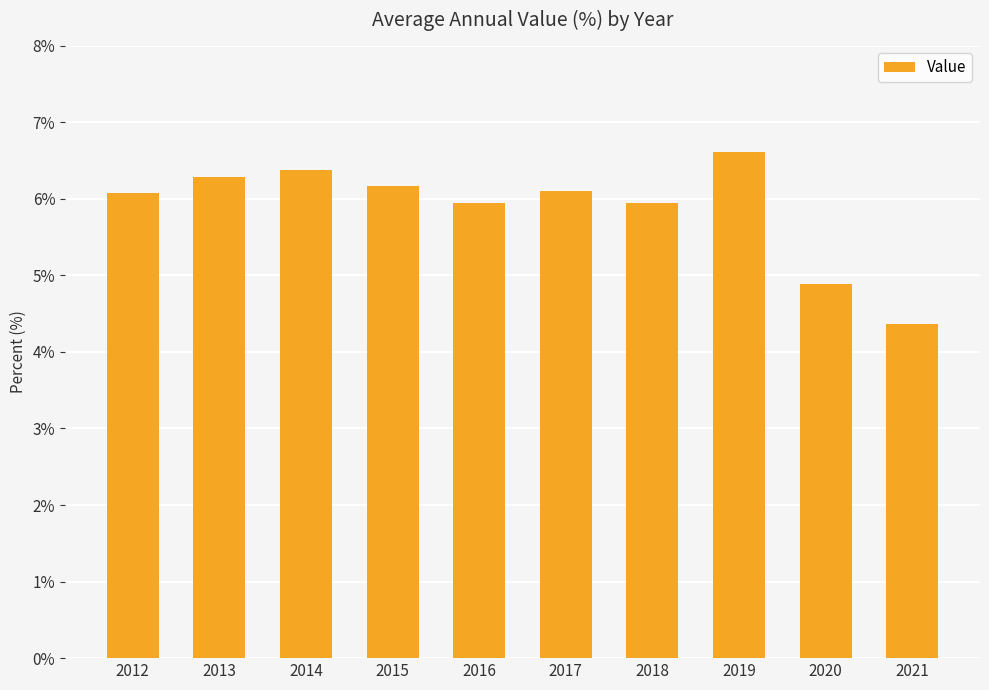

Are the bars horizontal?

No